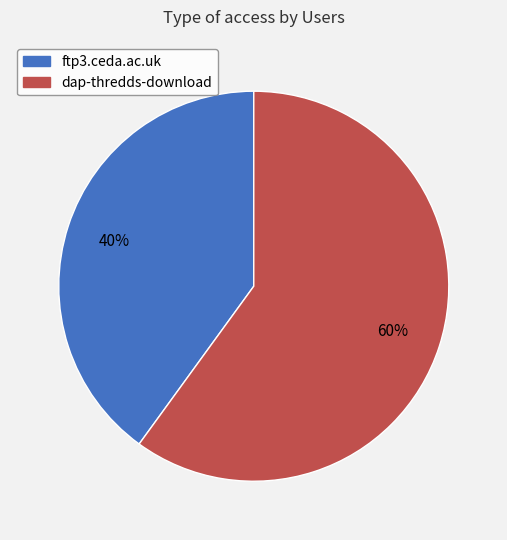

To the nearest percent, what is the average slice percentage?

50%